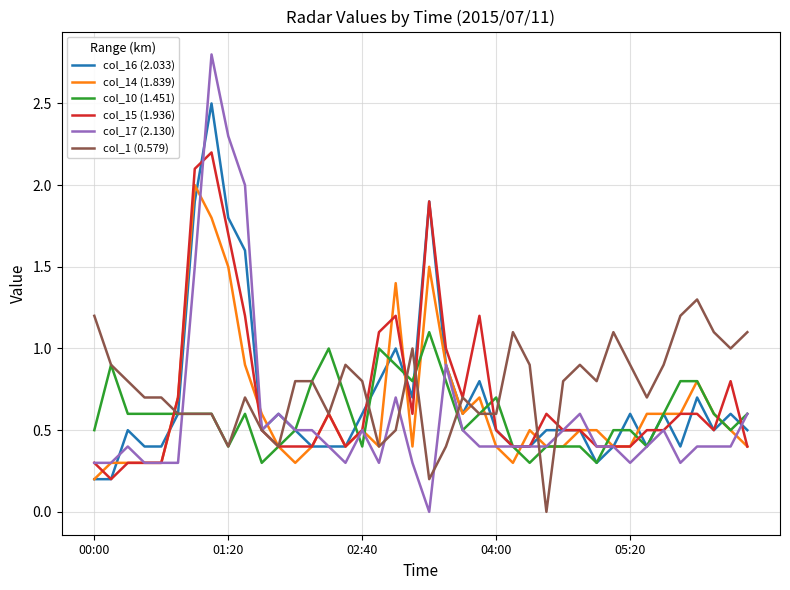

Which series has the largest range (max minus min)?

col_17 (2.130)